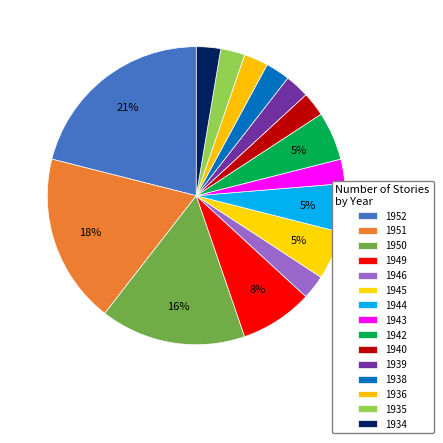

True or false: 1938 accounts for 1% of the total.

False